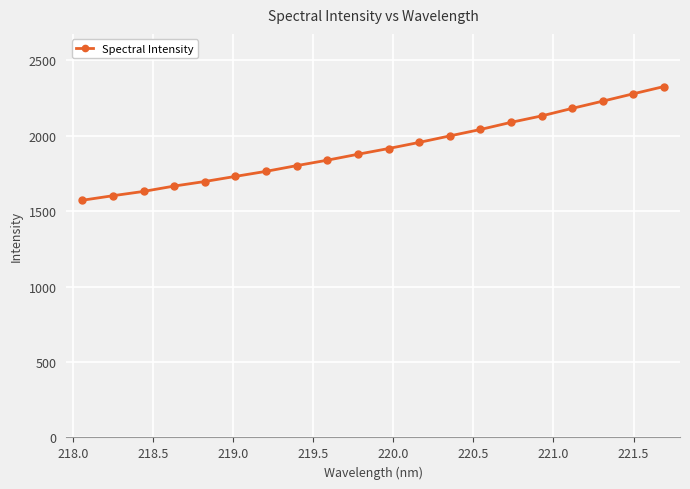

What is the value of the 5th point from the left?

1696.3